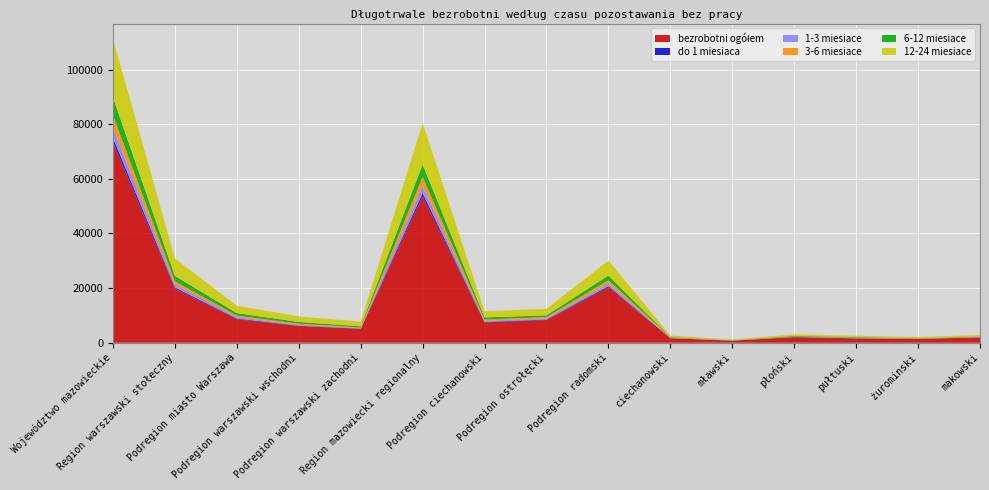

Reading left to right, list all the values displayed in this chart.

bezrobotni ogółem: Województwo mazowieckie=73526	Region warszawski stołeczny=19817	Podregion miasto Warszawa=8602	Podregion warszawski wschodni=6153	Podregion warszawski zachodni=5062	Region mazowiecki regionalny=53709	Podregion ciechanowski=7460	Podregion ostrołęcki=8311	Podregion radomski=20275	ciechanowski=1651	mławski=759	płoński=2059	pułtuski=1587	żurominski=1404	makowski=1957
do 1 miesiaca: Województwo mazowieckie=1509	Region warszawski stołeczny=428	Podregion miasto Warszawa=247	Podregion warszawski wschodni=97	Podregion warszawski zachodni=84	Region mazowiecki regionalny=1081	Podregion ciechanowski=160	Podregion ostrołęcki=170	Podregion radomski=432	ciechanowski=46	mławski=16	płoński=35	pułtuski=40	żurominski=23	makowski=32
1-3 miesiace: Województwo mazowieckie=3651	Region warszawski stołeczny=1045	Podregion miasto Warszawa=530	Podregion warszawski wschodni=310	Podregion warszawski zachodni=205	Region mazowiecki regionalny=2606	Podregion ciechanowski=402	Podregion ostrołęcki=433	Podregion radomski=910	ciechanowski=97	mławski=45	płoński=87	pułtuski=128	żurominski=45	makowski=106
3-6 miesiace: Województwo mazowieckie=4584	Region warszawski stołeczny=1217	Podregion miasto Warszawa=572	Podregion warszawski wschodni=393	Podregion warszawski zachodni=252	Region mazowiecki regionalny=3367	Podregion ciechanowski=462	Podregion ostrołęcki=498	Podregion radomski=1259	ciechanowski=145	mławski=60	płoński=58	pułtuski=123	żurominski=76	makowski=105
6-12 miesiace: Województwo mazowieckie=6505	Region warszawski stołeczny=1971	Podregion miasto Warszawa=897	Podregion warszawski wschodni=651	Podregion warszawski zachodni=423	Region mazowiecki regionalny=4534	Podregion ciechanowski=786	Podregion ostrołęcki=616	Podregion radomski=1731	ciechanowski=159	mławski=65	płoński=249	pułtuski=207	żurominski=106	makowski=106
12-24 miesiace: Województwo mazowieckie=21526	Region warszawski stołeczny=6404	Podregion miasto Warszawa=2705	Podregion warszawski wschodni=2033	Podregion warszawski zachodni=1666	Region mazowiecki regionalny=15122	Podregion ciechanowski=2292	Podregion ostrołęcki=2383	Podregion radomski=5486	ciechanowski=554	mławski=218	płoński=600	pułtuski=481	żurominski=439	makowski=529